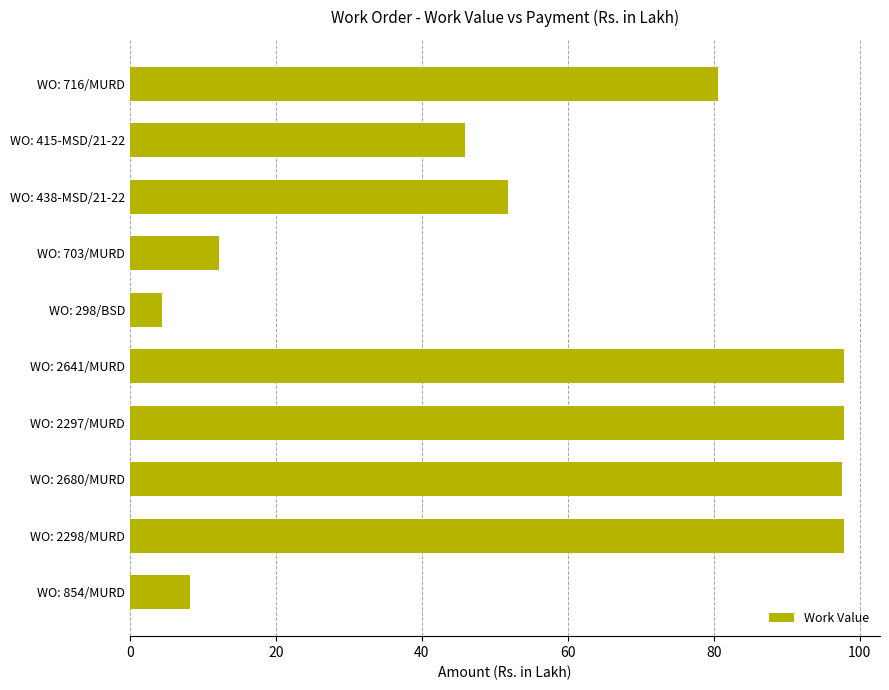

The chart shows a value of 97.9 at WO: 2297/MURD. True or false?

True